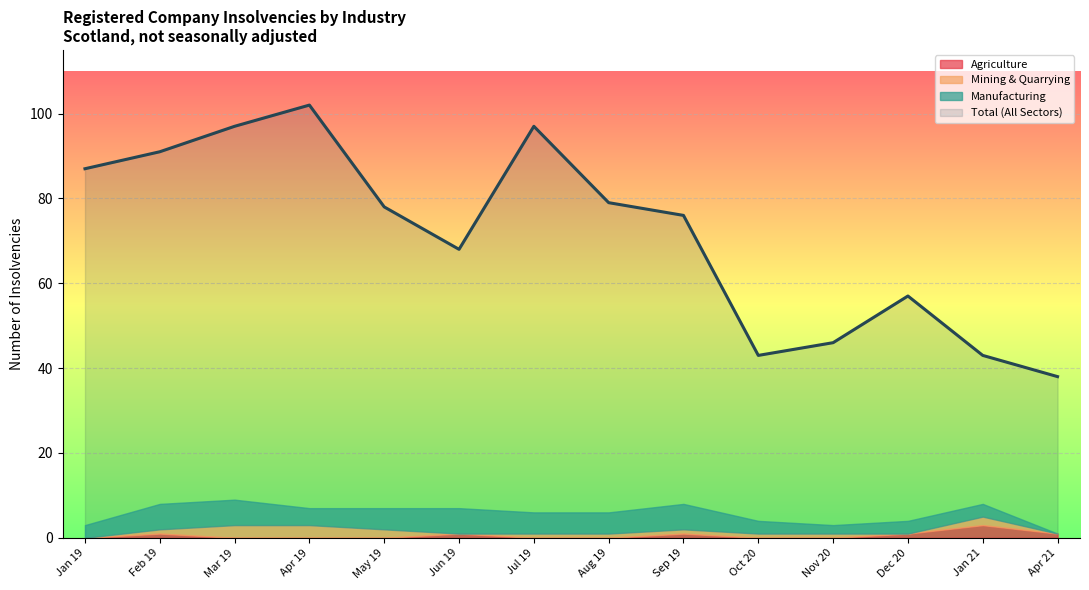

Reading left to right, extract all data points from this chart.

Agriculture: 0	1	0	0	0	1	0	0	1	0	0	1	3	1
Mining & Quarrying: 0	1	3	3	2	0	1	1	1	1	1	0	2	0
Manufacturing: 3	6	6	4	5	6	5	5	6	3	2	3	3	0
Total (All Sectors): 87	91	97	102	78	68	97	79	76	43	46	57	43	38